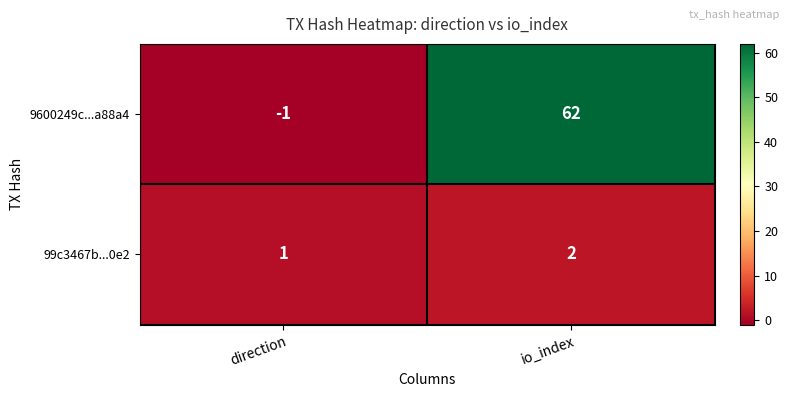

Reading left to right, extract all data points from this chart.

9600249c...a88a4: -1	62
99c3467b...0e2: 1	2